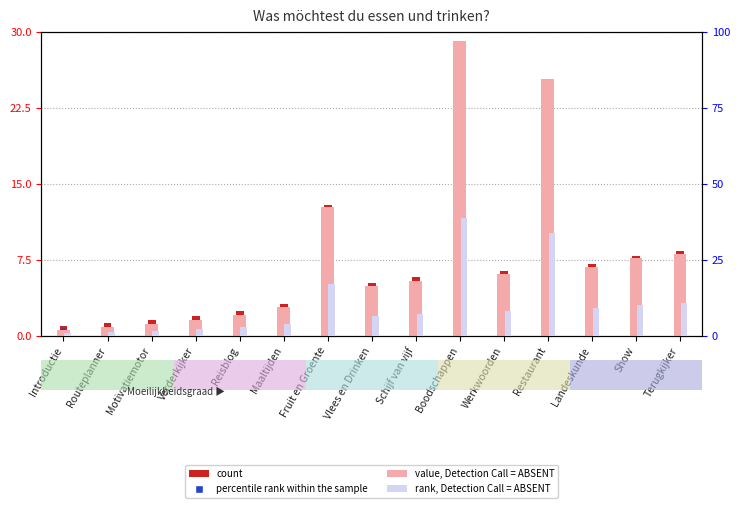

What are all the series names shown in the legend?

count, percentile rank within the sample, value, Detection Call = ABSENT, rank, Detection Call = ABSENT